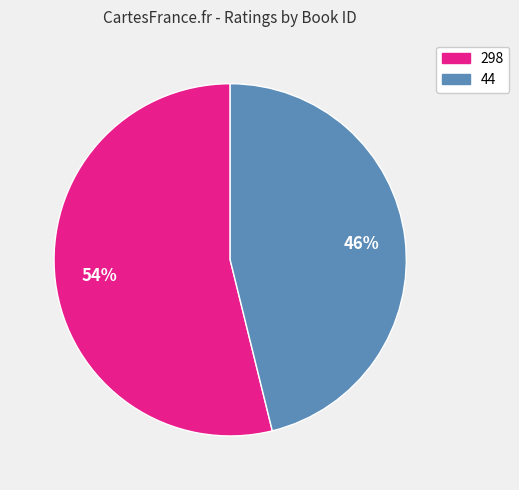

Does 298 represent more than half of the total?

Yes